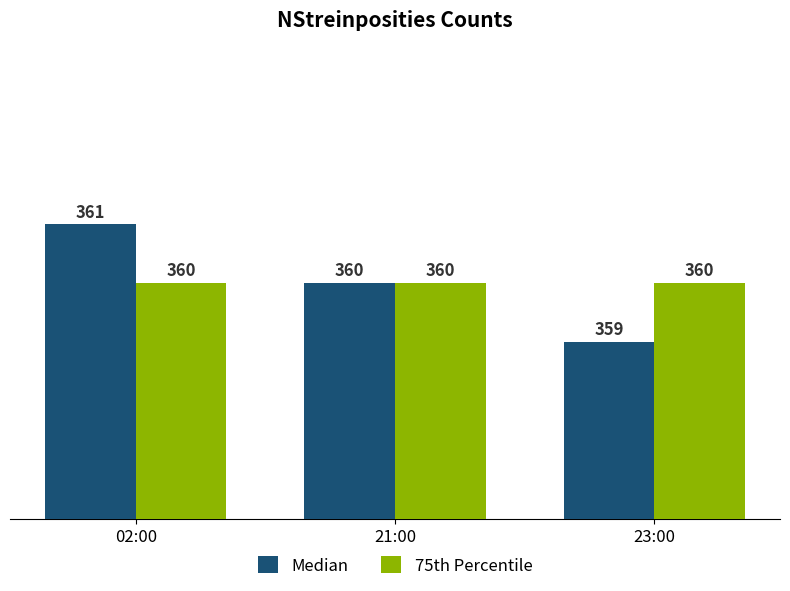

At 23:00, list the series in order from smallest to largest.

Median, 75th Percentile